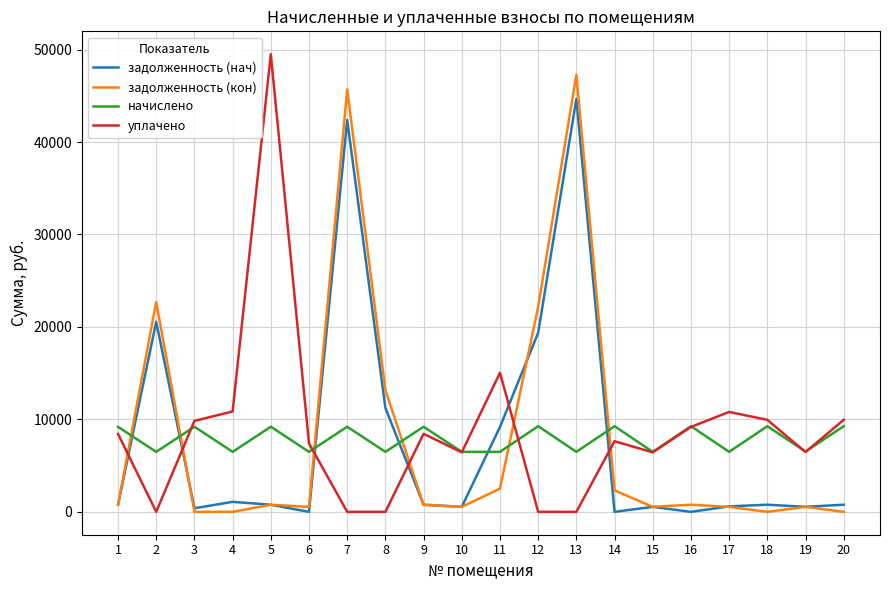

List the series in order of their peak value, highest first.

уплачено, задолженность (кон), задолженность (нач), начислено